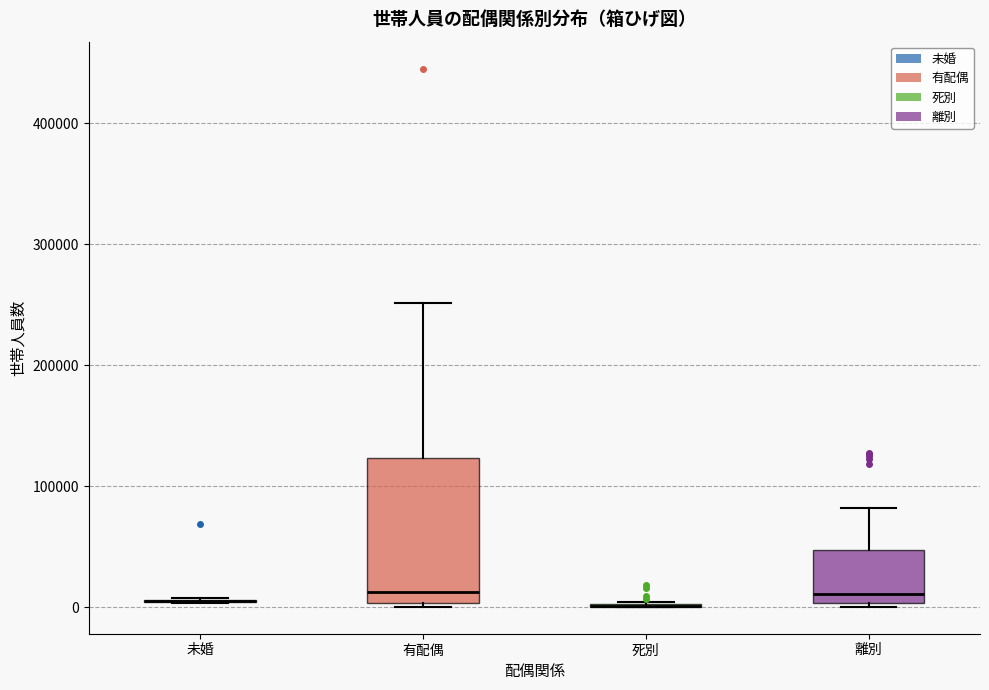

Which box is the tallest, from its lower edge to its upper edge?

有配偶